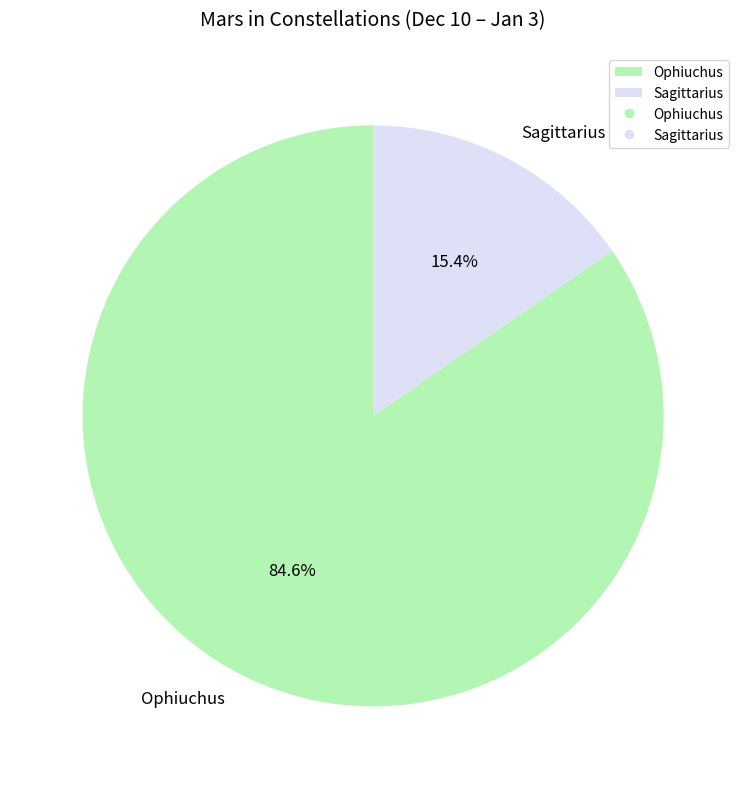

The Ophiuchus slice represents 85% of the pie. True or false?

True